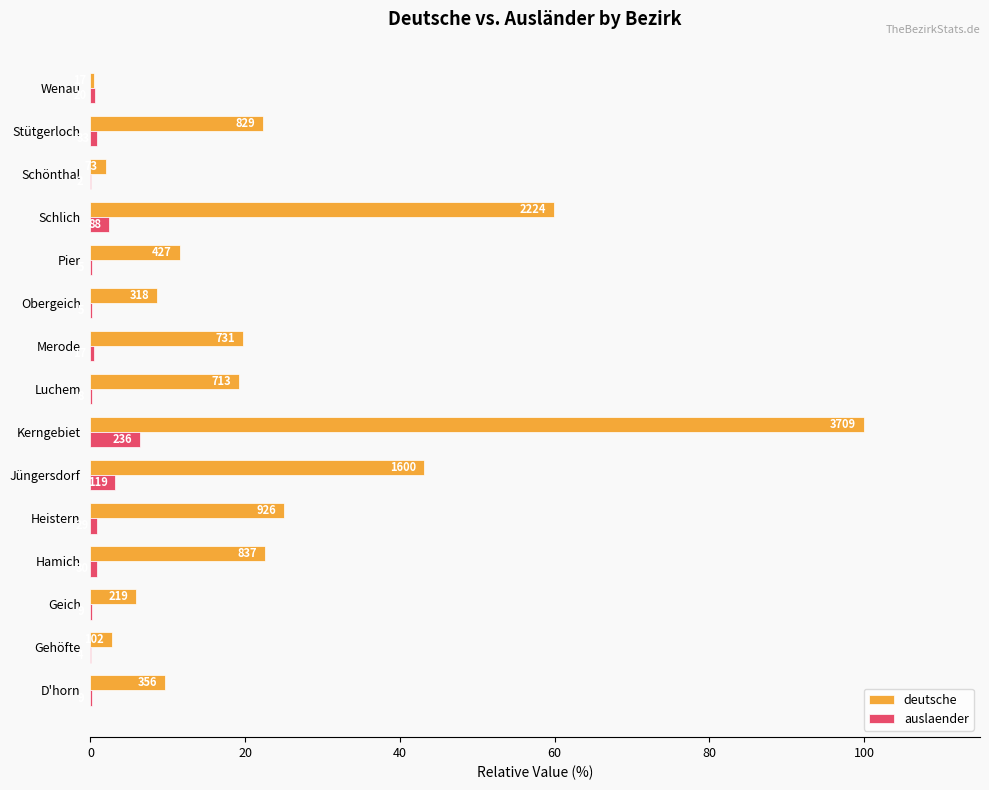

Rank the series by their average value, from lowest to highest.

auslaender, deutsche